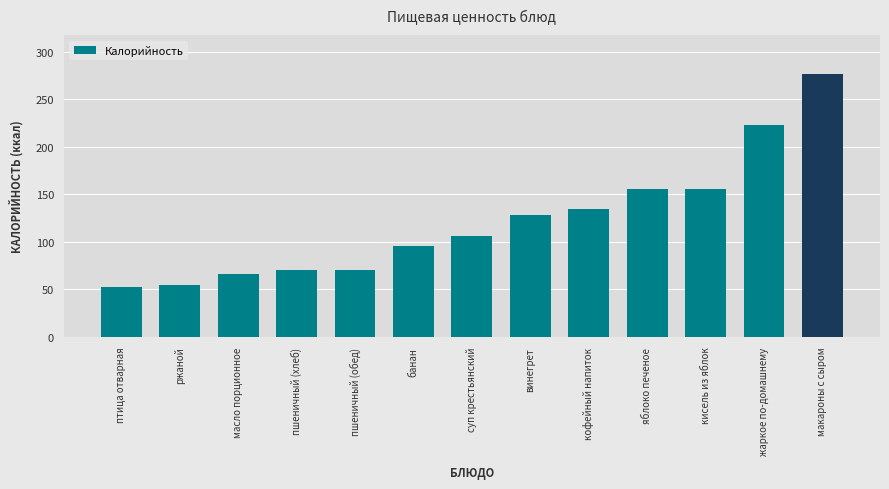

What is the smallest value displayed?

52.4